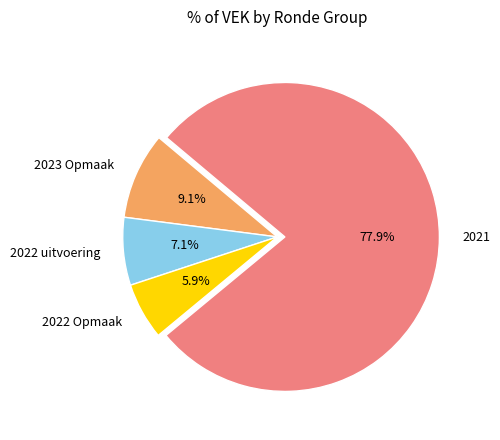

How much of the chart is everything except 2023 Opmaak?

90.9%